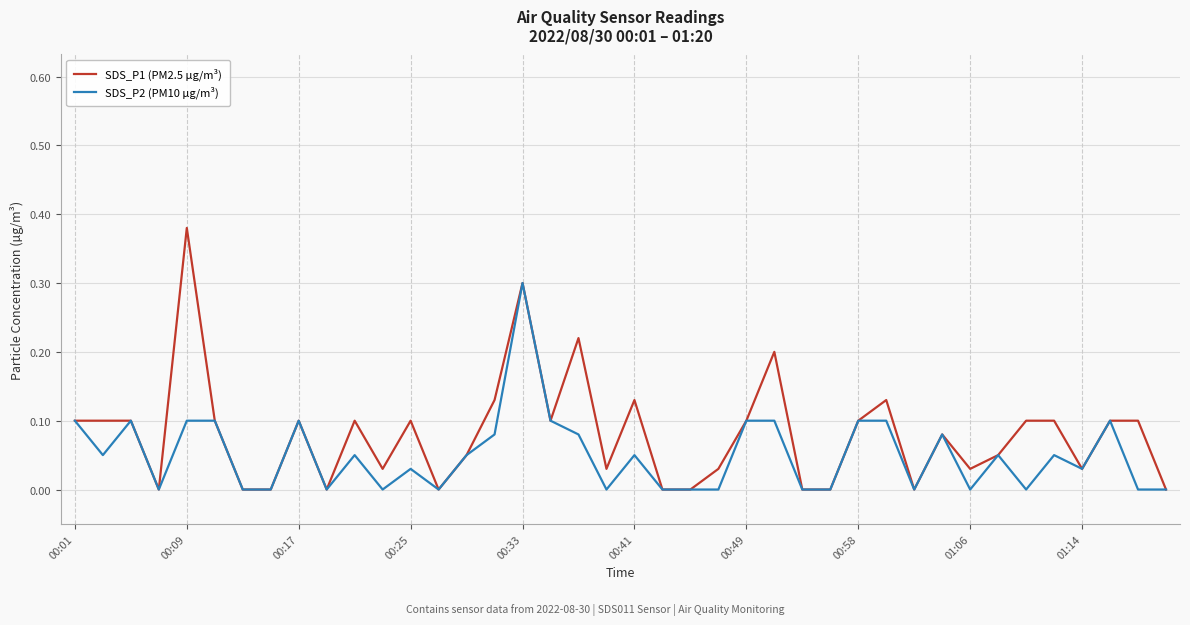

Rank the series by their maximum value, from highest to lowest.

SDS_P1 (PM2.5 µg/m³), SDS_P2 (PM10 µg/m³)